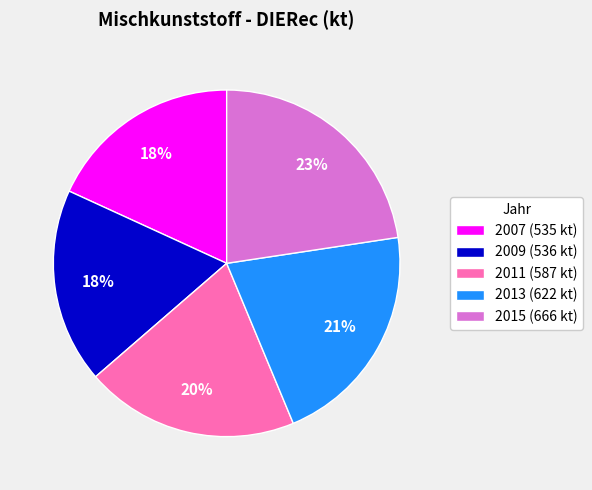

To the nearest percent, what is the average slice percentage?

20%